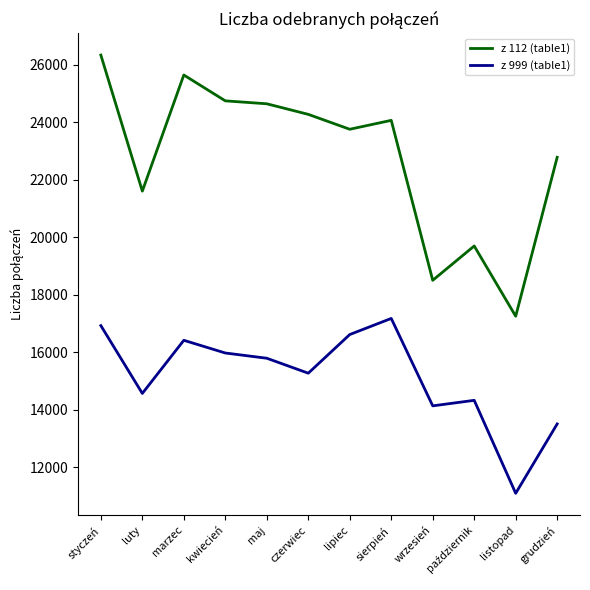

True or false: z 999 (table1) and z 112 (table1) intersect in this chart.

False